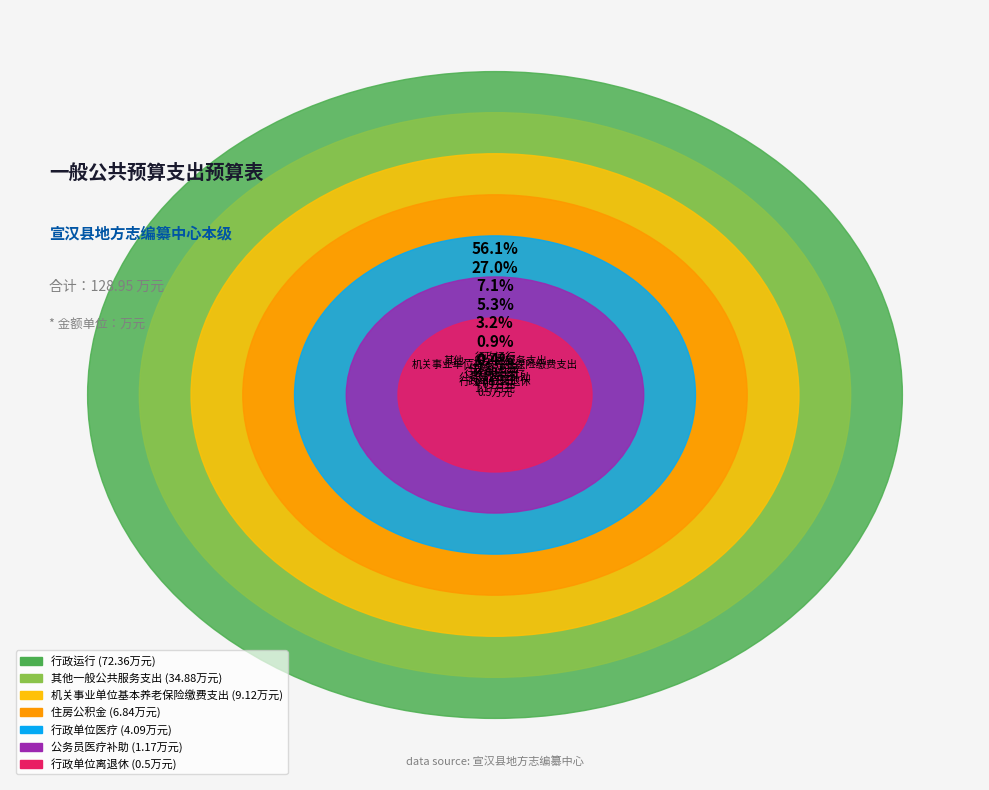

What portion of the pie excludes 其他一般公共服务支出?

73.0%